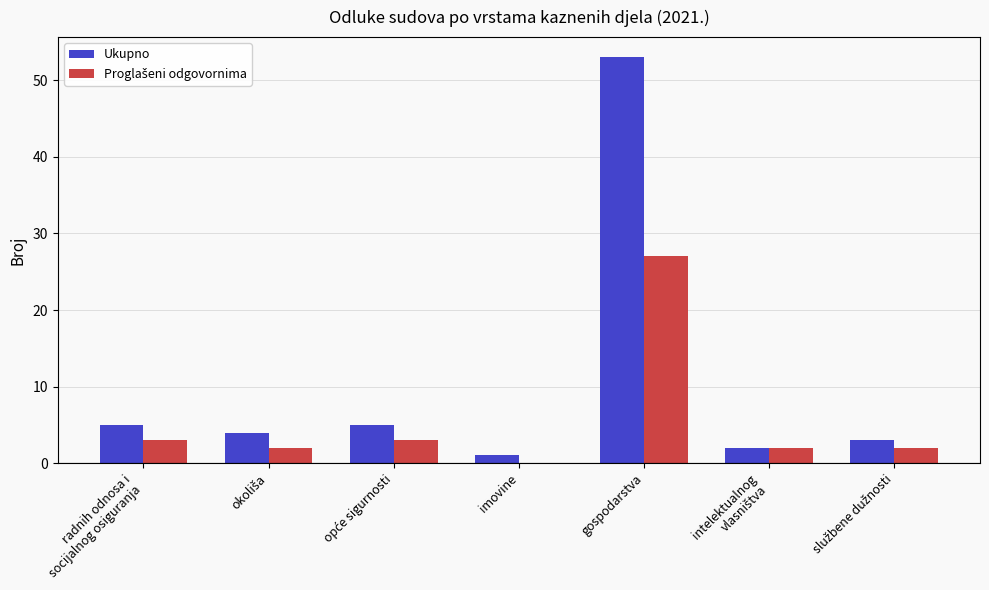

At which label does Ukupno first exceed 4?

radnih odnosa i
socijalnog osiguranja